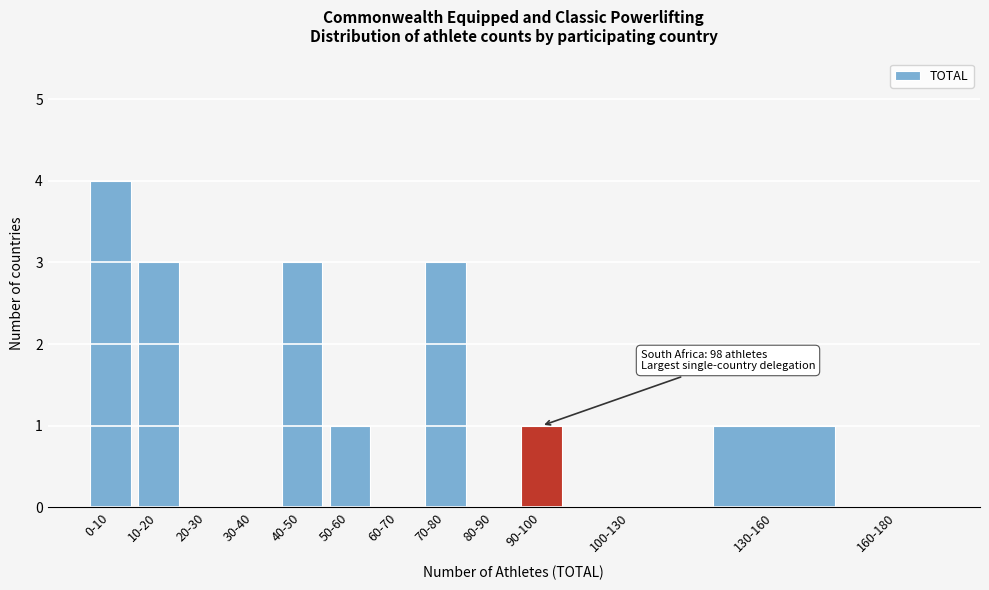

Reading right to left, list all the values displayed in this chart.

160-180=0	130-160=1	100-130=0	90-100=1	80-90=0	70-80=3	60-70=0	50-60=1	40-50=3	30-40=0	20-30=0	10-20=3	0-10=4